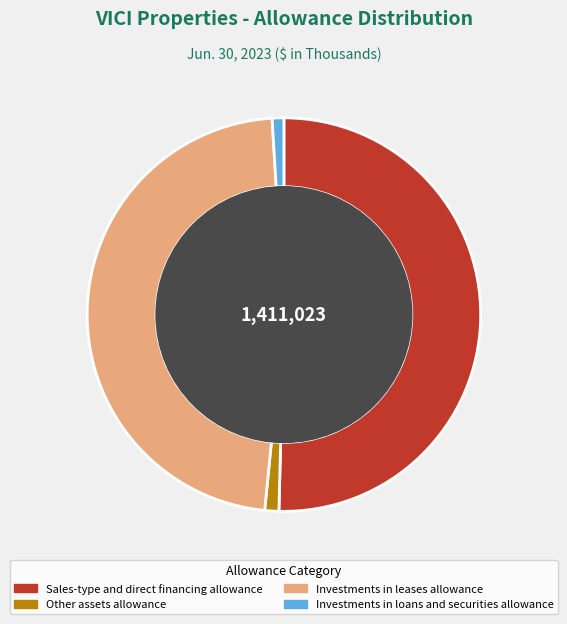

How many segments does this pie chart have?

4